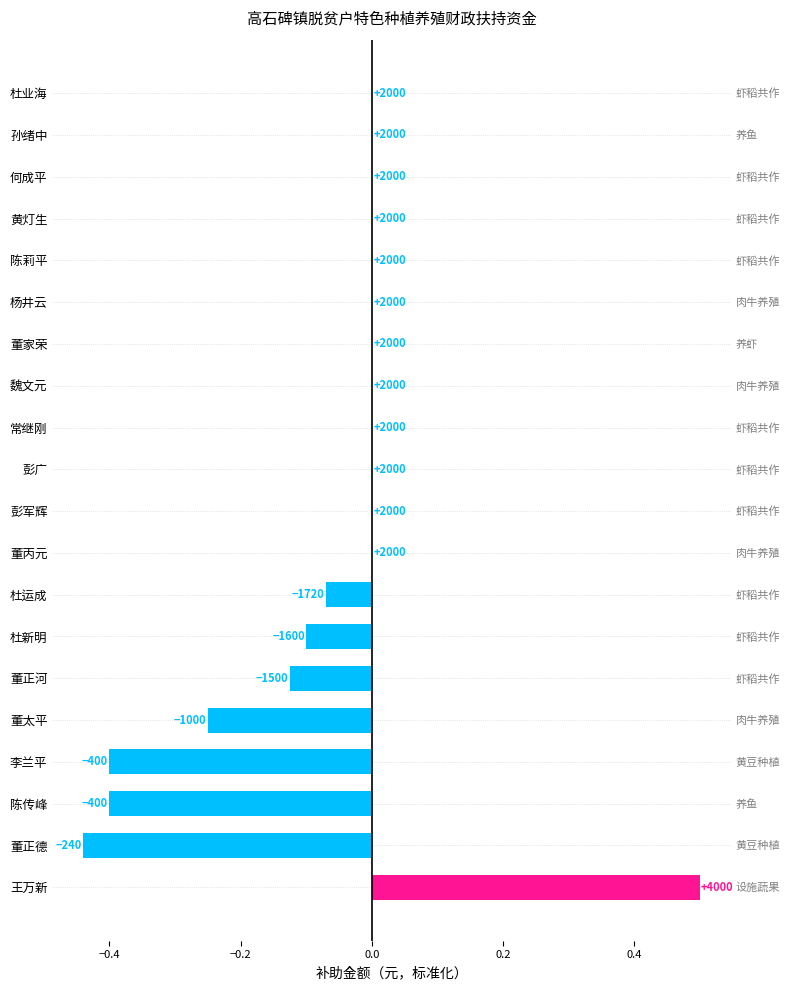

Count the number of values greater than 0.

1